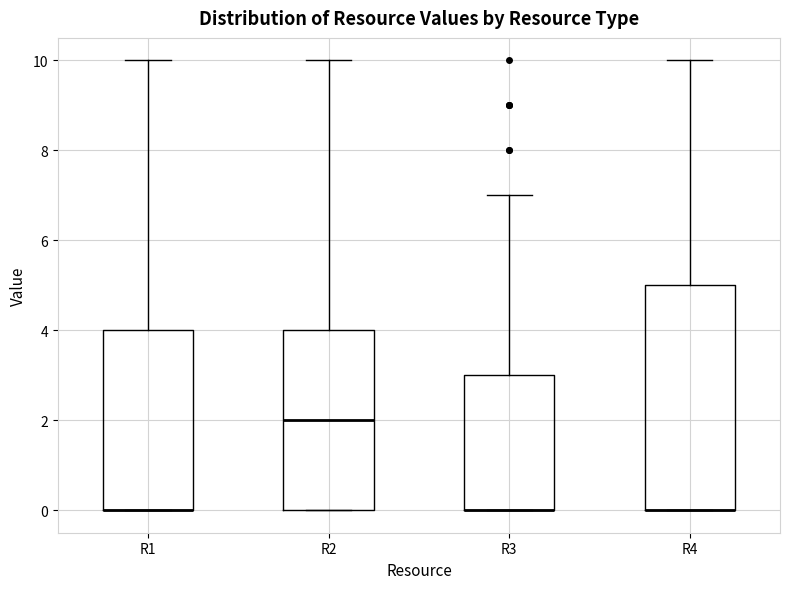

Comparing the boxes themselves (not the whiskers), which one is the tallest?

R4